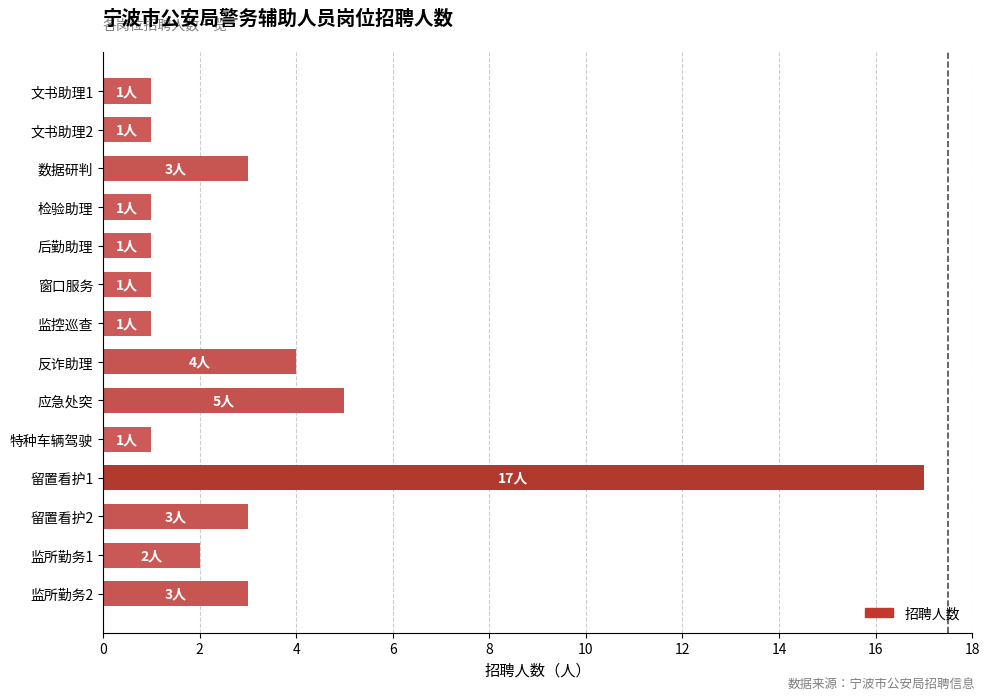

What is the smallest value displayed?

1